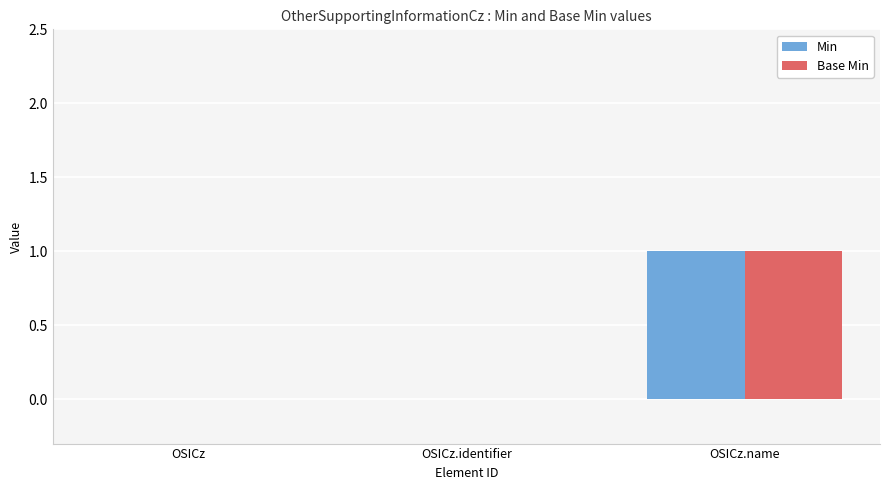

What are all the series names shown in the legend?

Min, Base Min